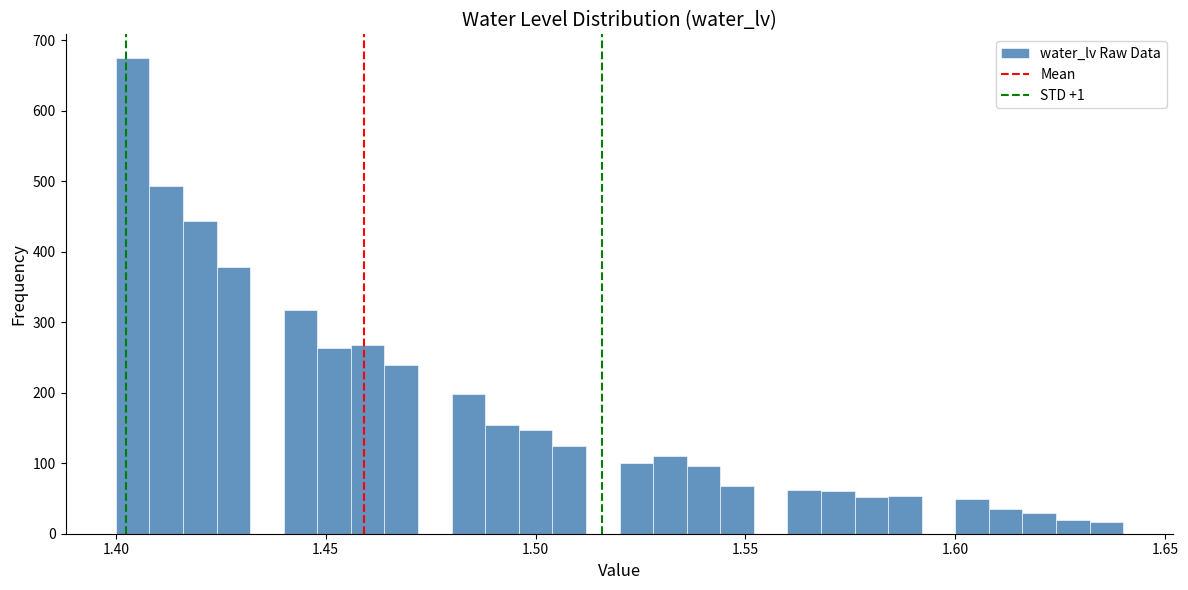

Read against the x-axis, roughly where is the centre of the tallest bar?

1.405